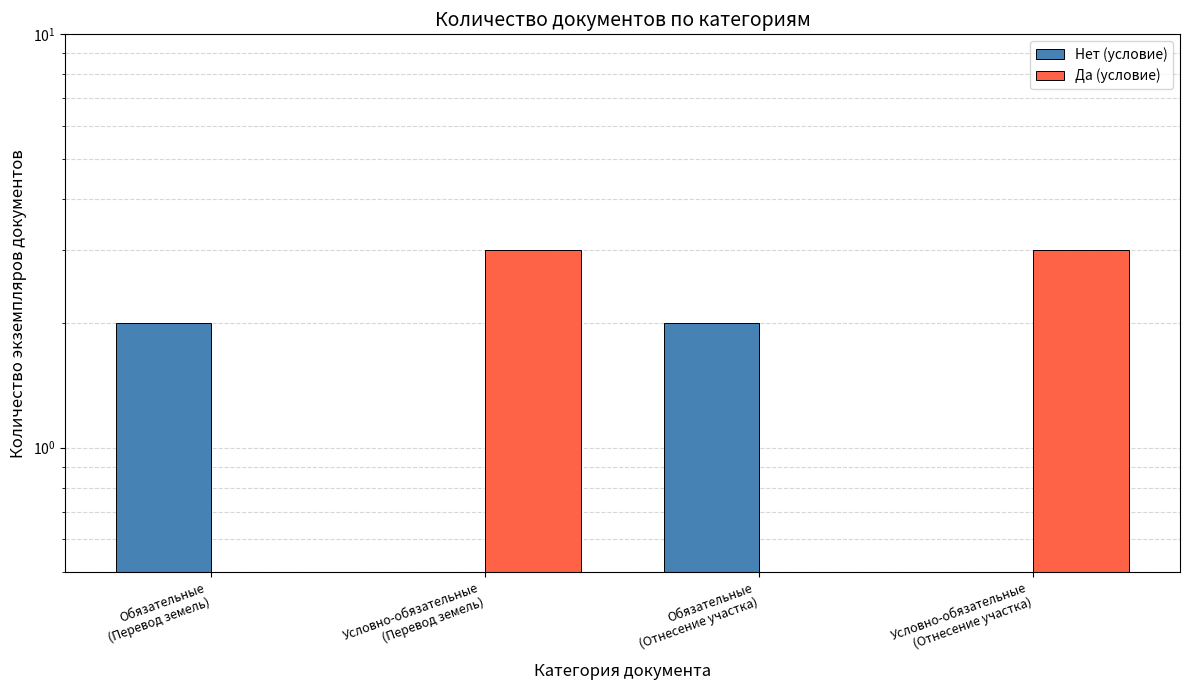

Does the chart contain any negative values?

No